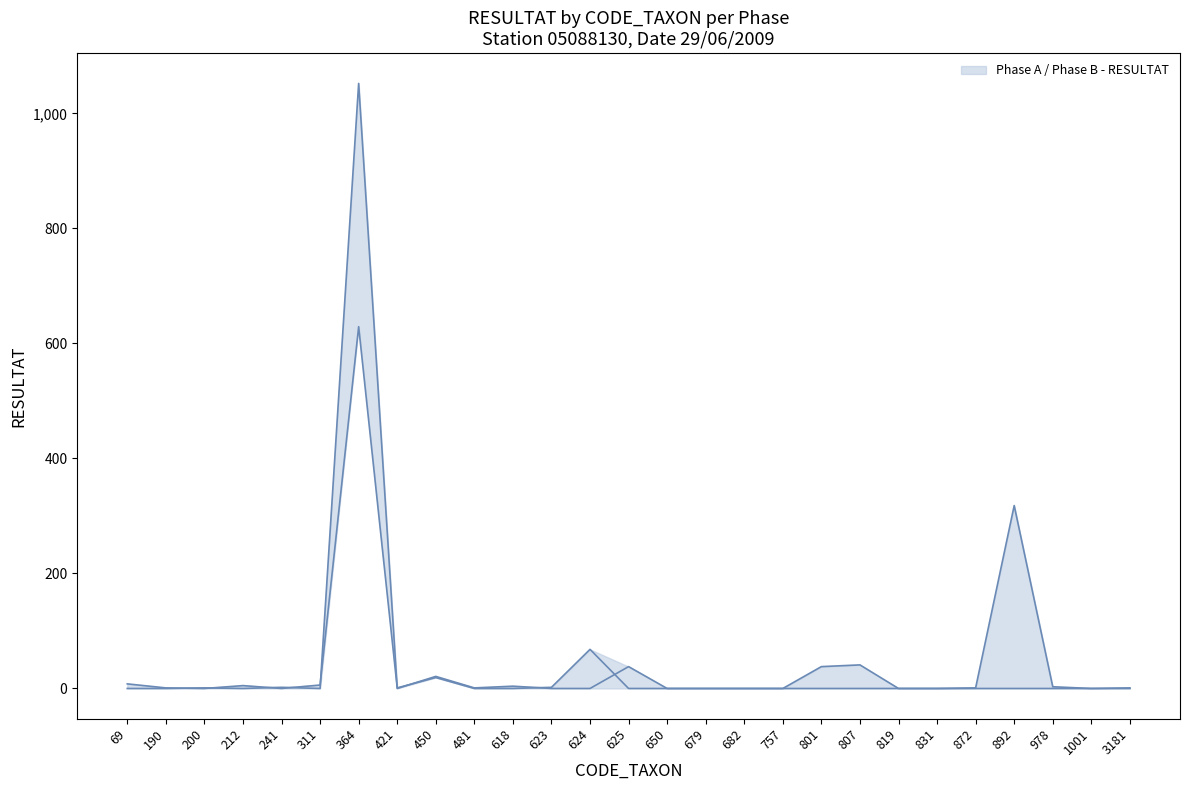

How many lines are shown in the chart?

2